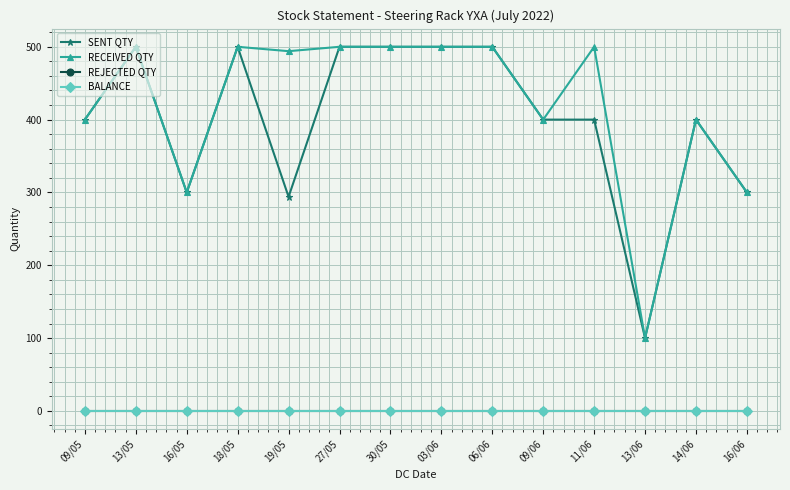

Reading left to right, extract all data points from this chart.

SENT QTY: 400	500	300	500	294	500	500	500	500	400	400	100	400	300
RECEIVED QTY: 400	500	300	500	494	500	500	500	500	400	500	100	400	300
REJECTED QTY: 0	0	0	0	0	0	0	0	0	0	0	0	0	0
BALANCE: 0	0	0	0	0	0	0	0	0	0	0	0	0	0